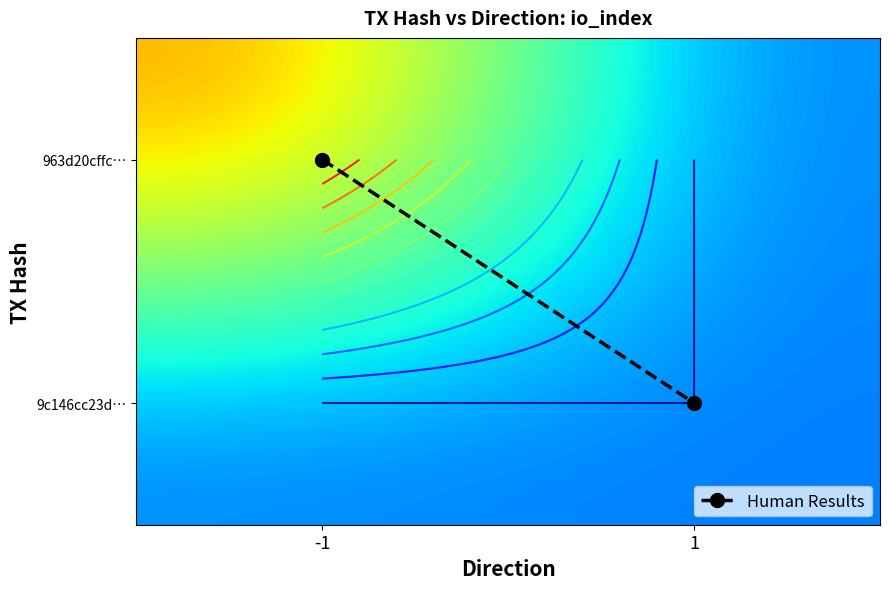

Between -1 and 1, which is larger?

1